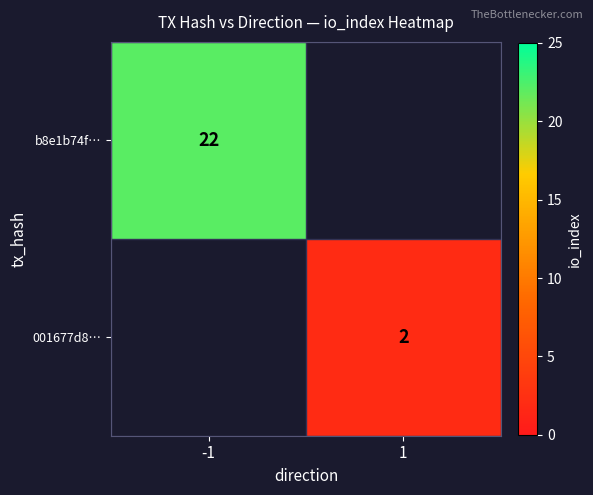

At how many categories does at least one series exceed 9?

1